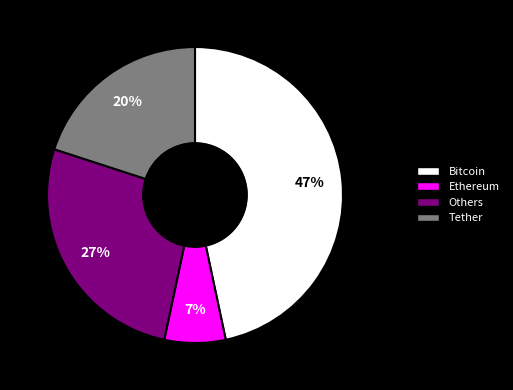

To the nearest percent, what is the difference between the largest and smallest slice percentages?

40%